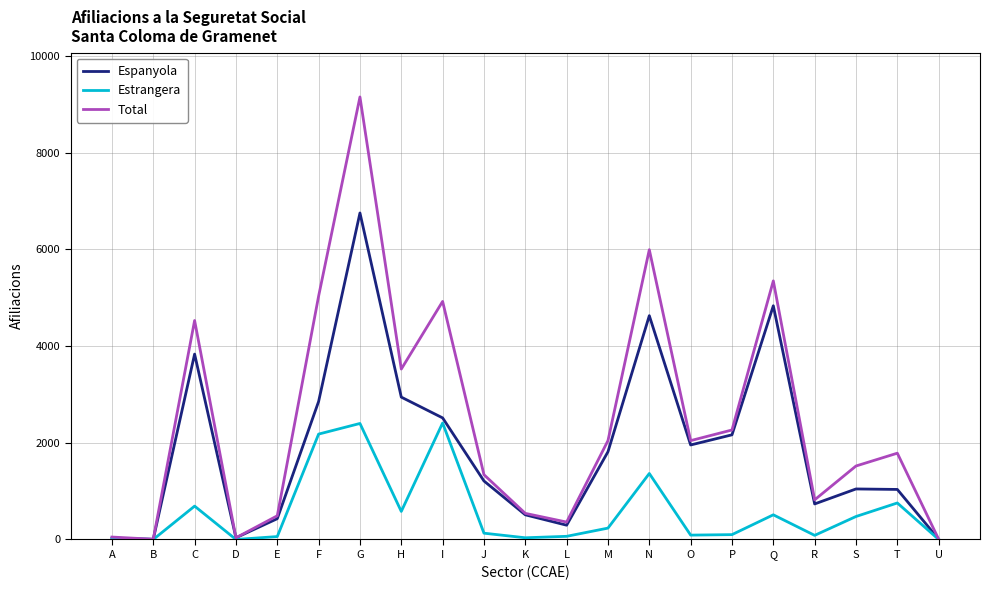

Is it true that Estrangera equals 690 at C?

True